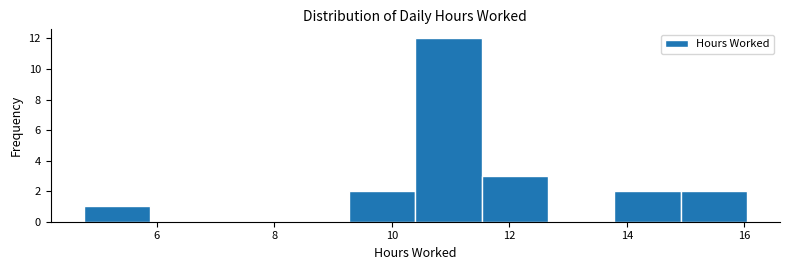

Reading left to right, transcribe this chart: for each bar, give the range it covers on the x-axis and its height. Neither the bar edges nor the heights are printed on the chart, so give them approximately, as read against the axes.

4.8 to 5.8: 1
5.8 to 7.0: 0
7.0 to 8.2: 0
8.2 to 9.2: 0
9.2 to 10.4: 2
10.4 to 11.6: 12
11.6 to 12.6: 3
12.6 to 13.8: 0
13.8 to 15.0: 2
15.0 to 16.0: 2